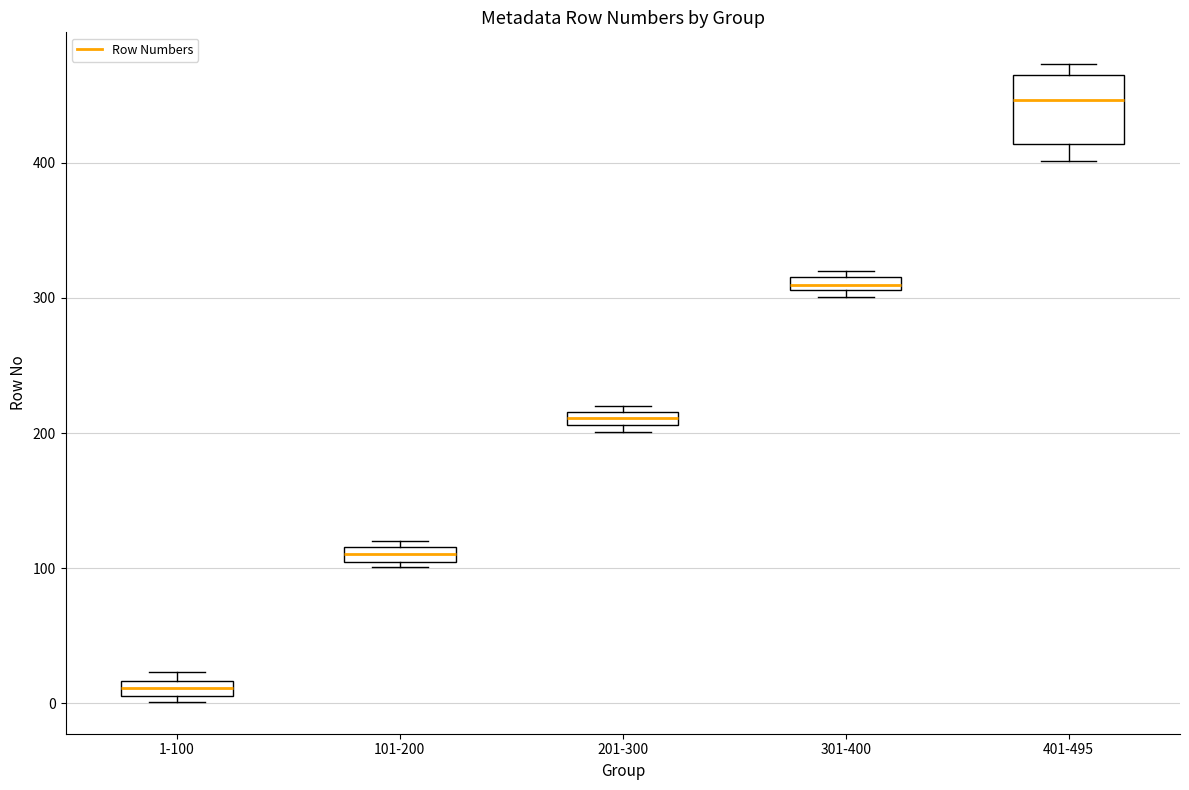

Where is the upper edge of the box for 301-400 on the y-axis? The values are not printed on the chart, so give them approximately, as read against the axis.

320